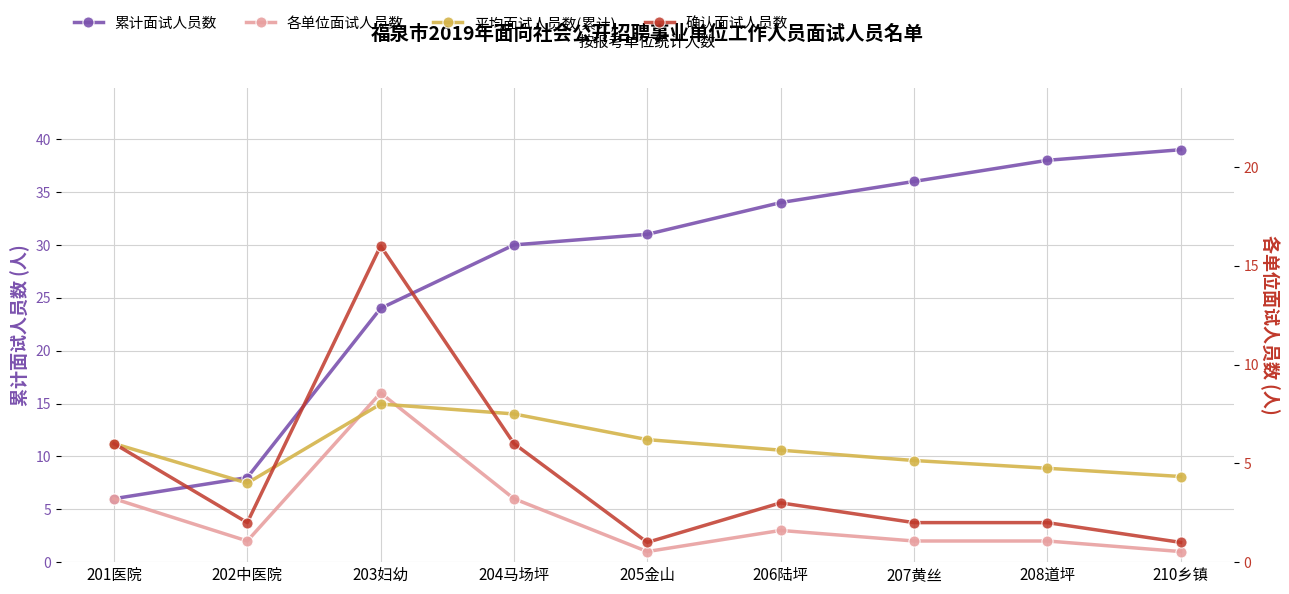

Is it true that 各单位面试人员数 equals 6.0 at 204马场坪?

True